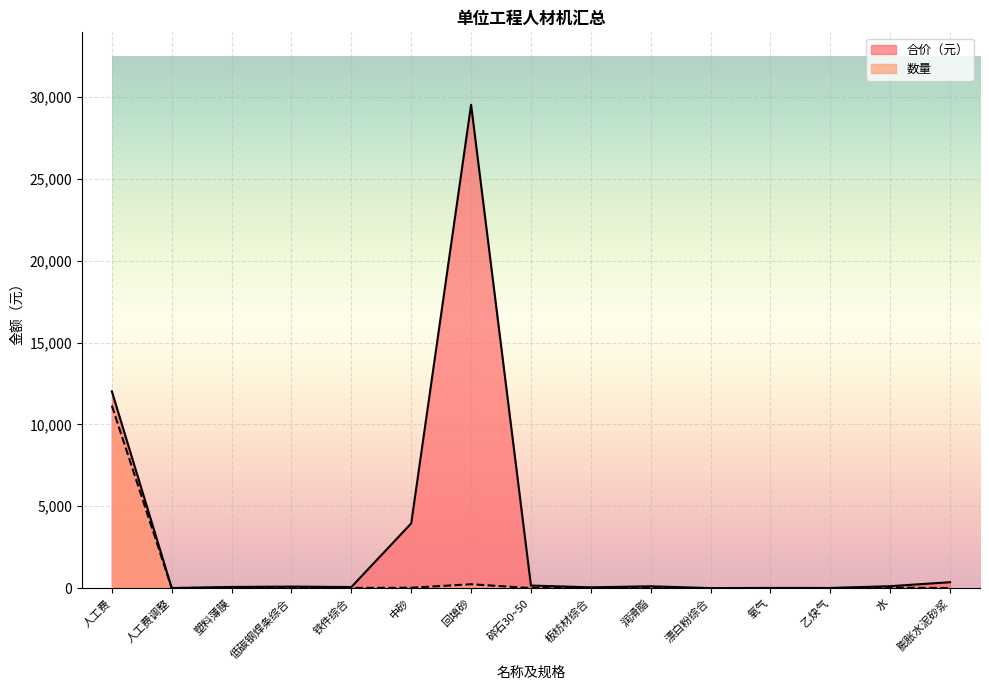

What is the difference between the 数量 values at 回填砂 and 人工费调整?

232.8